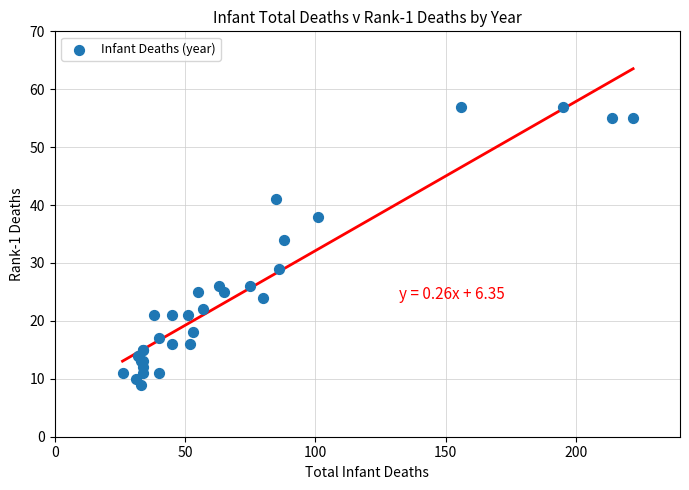

What Y value in the scatter plot is closest to 33?

34